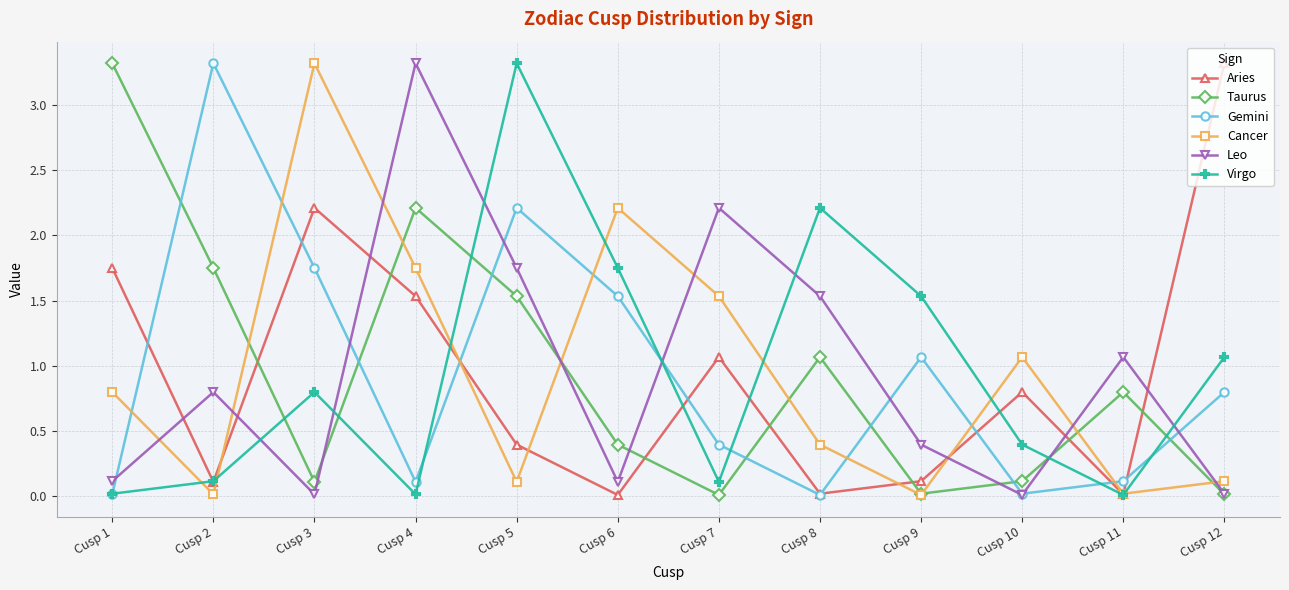

What is the sum of the Taurus values at Cusp 4 and Cusp 11?

3.0